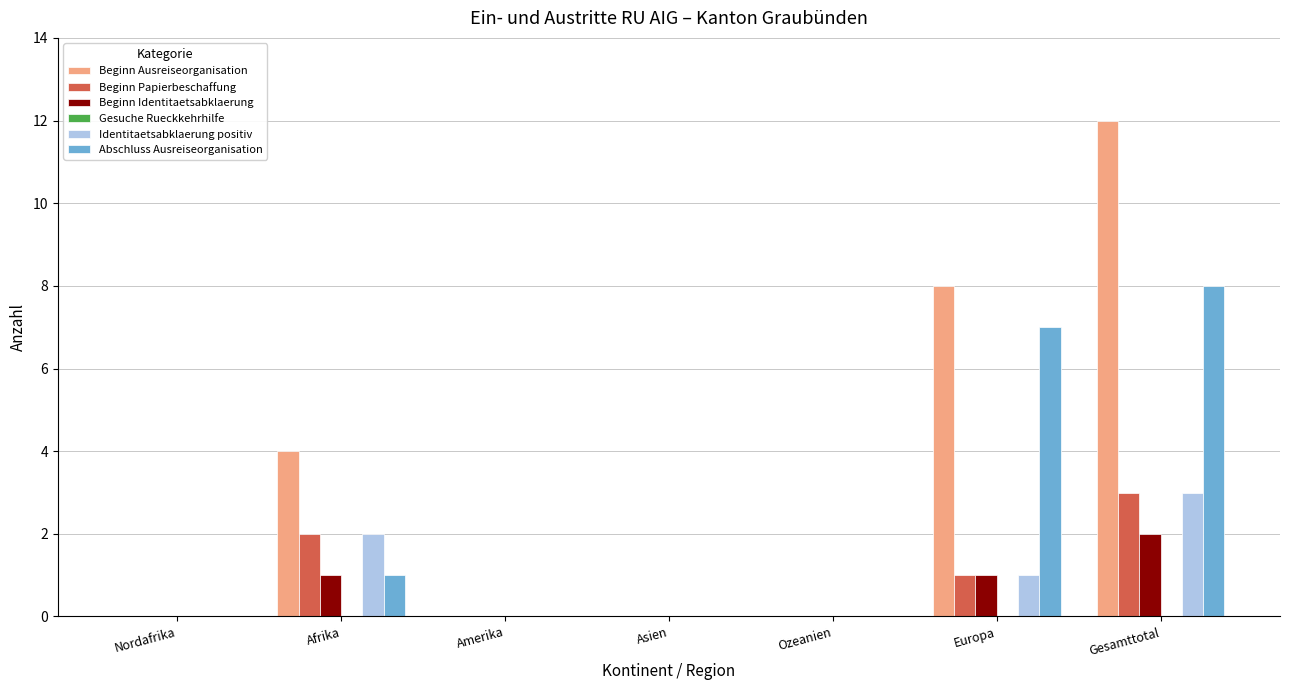

Which series changed the most between Asien and Europa?

Beginn Ausreiseorganisation